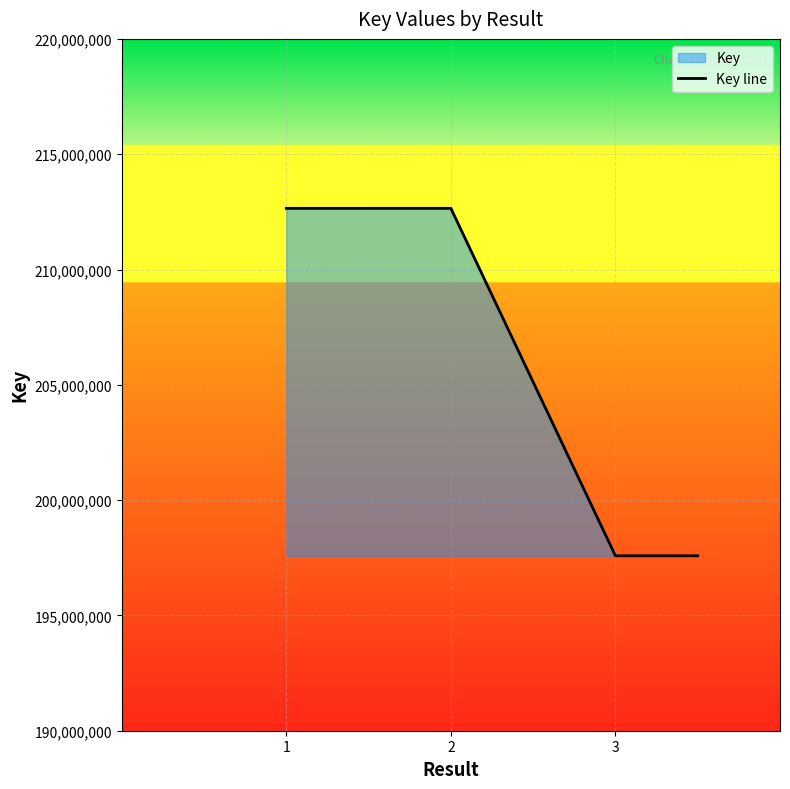

Approximately how many times larger is the value at 1 compared to 2?

1.0